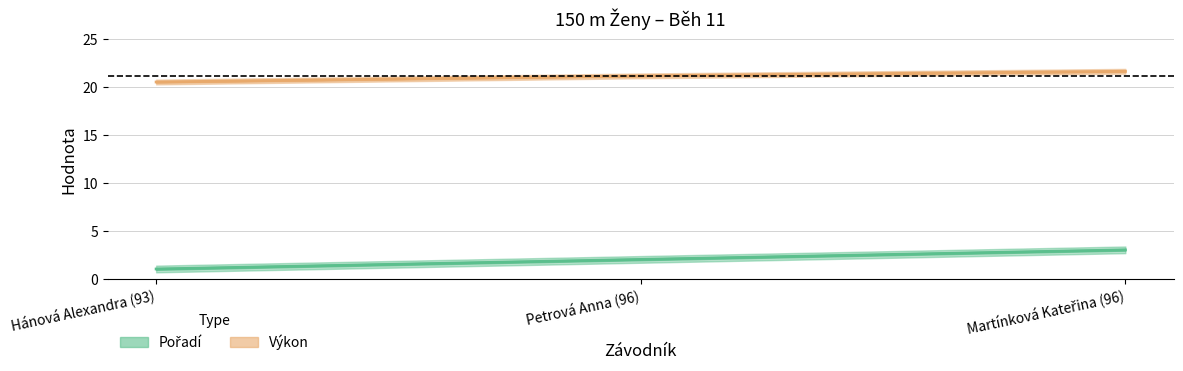

The Výkon series shows 11.5 at Petrová Anna (96). True or false?

False